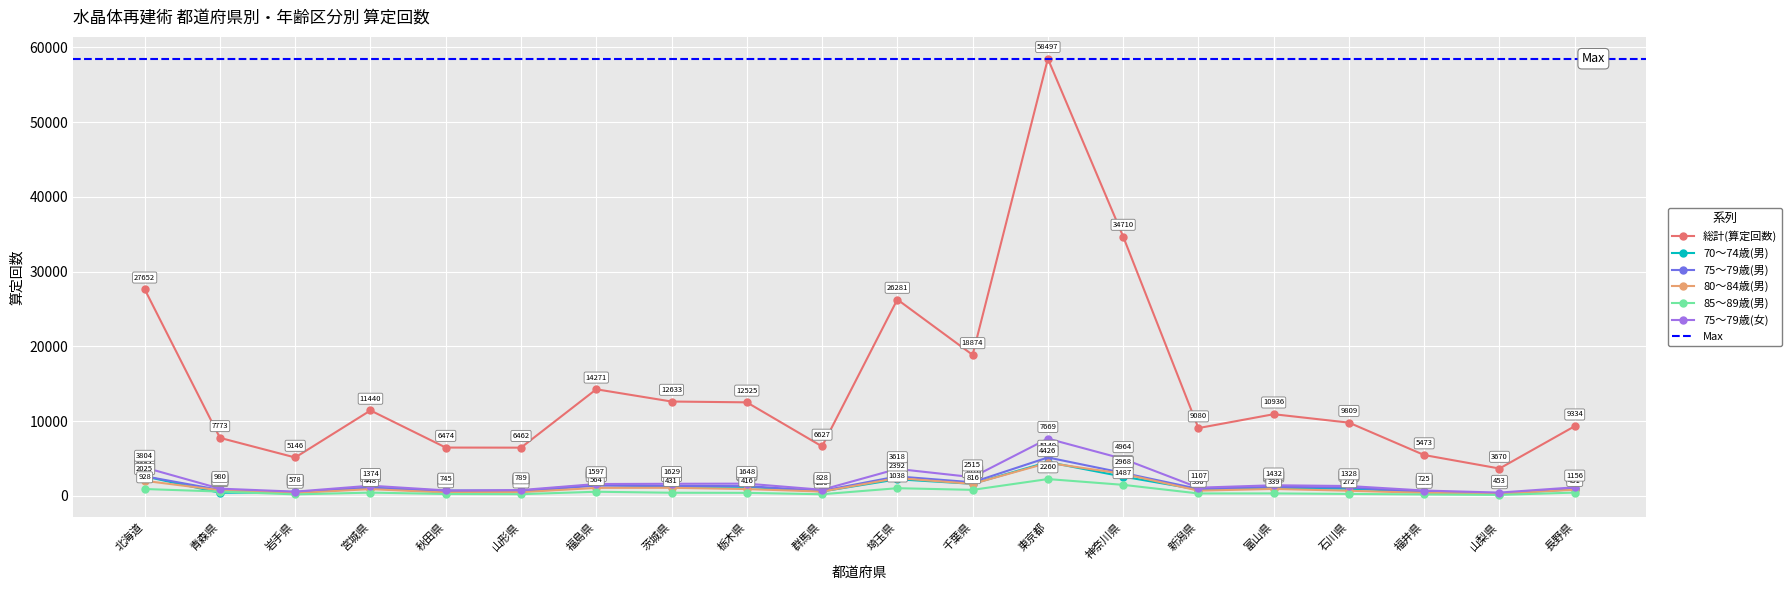

True or false: 75～79歳(女) and 85～89歳(男) cross at least once.

False